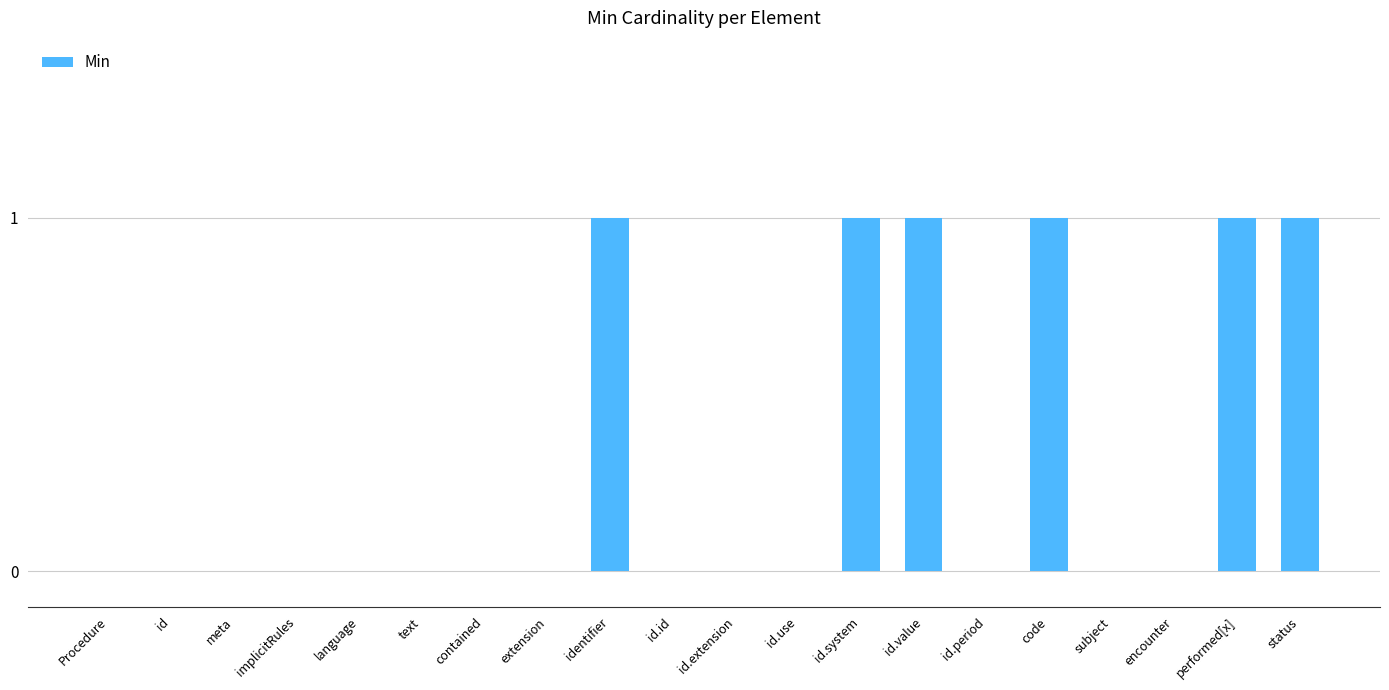

What is the sum of all values?

6